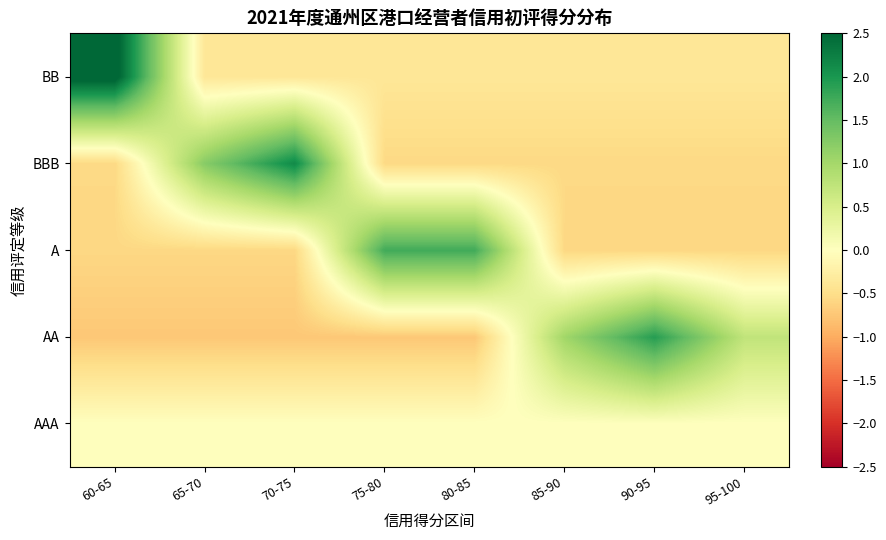

What is the difference between the highest and lowest values at 95-100?

1.3